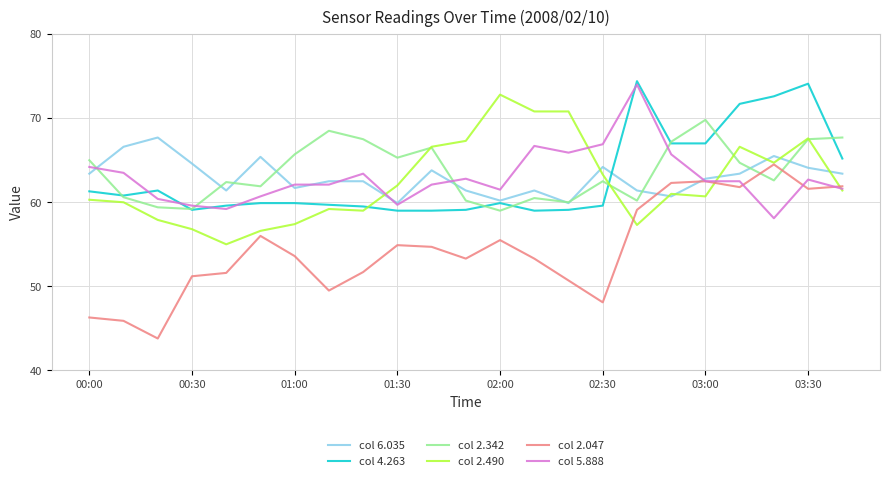

What is the minimum value for col 4.263?

59.0